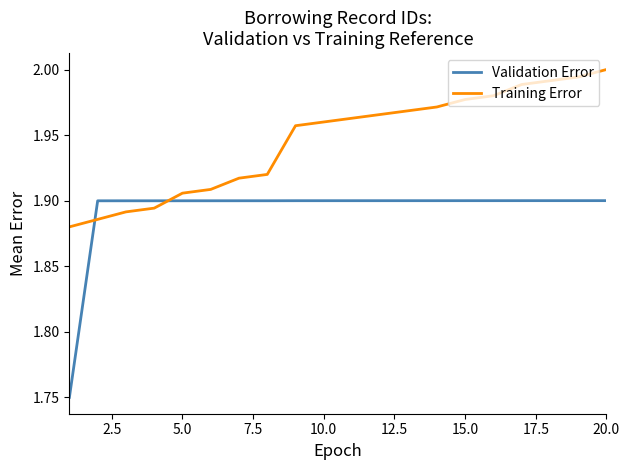

Which series has the largest range (max minus min)?

Validation Error